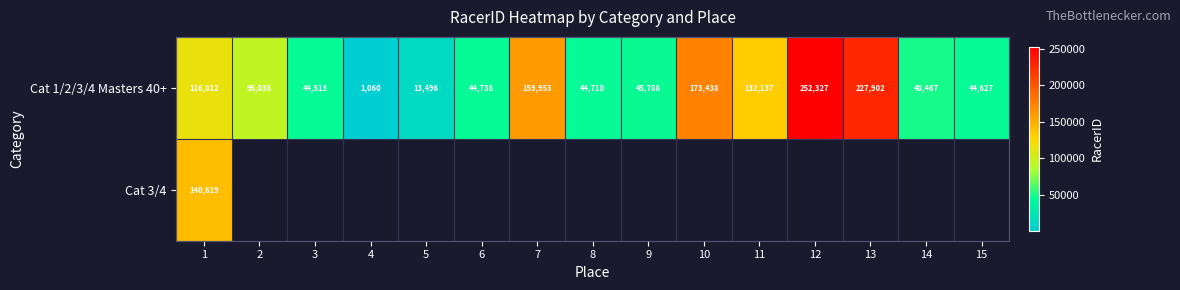

What is the difference between the maximum and second lowest values in the Cat 1/2/3/4 Masters 40+ series?

238831